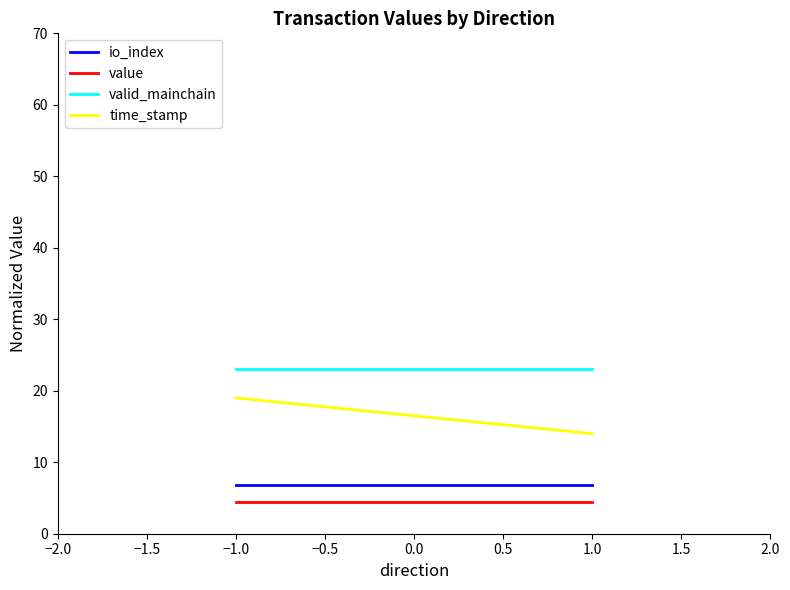

What is the approximate value of io_index at −1.0?

6.8